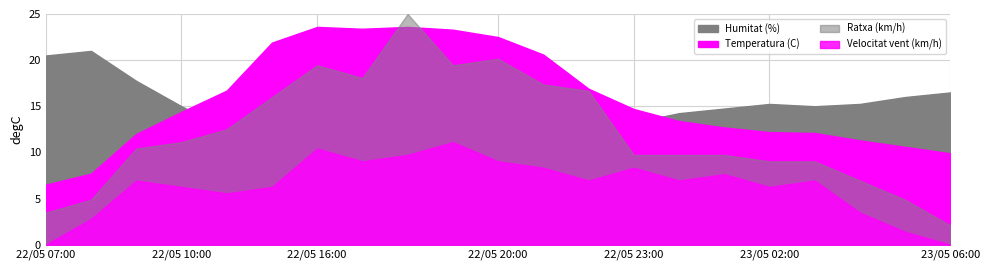

The Ratxa (km/h) series shows 42.4 at 22/05 21:00. True or false?

False